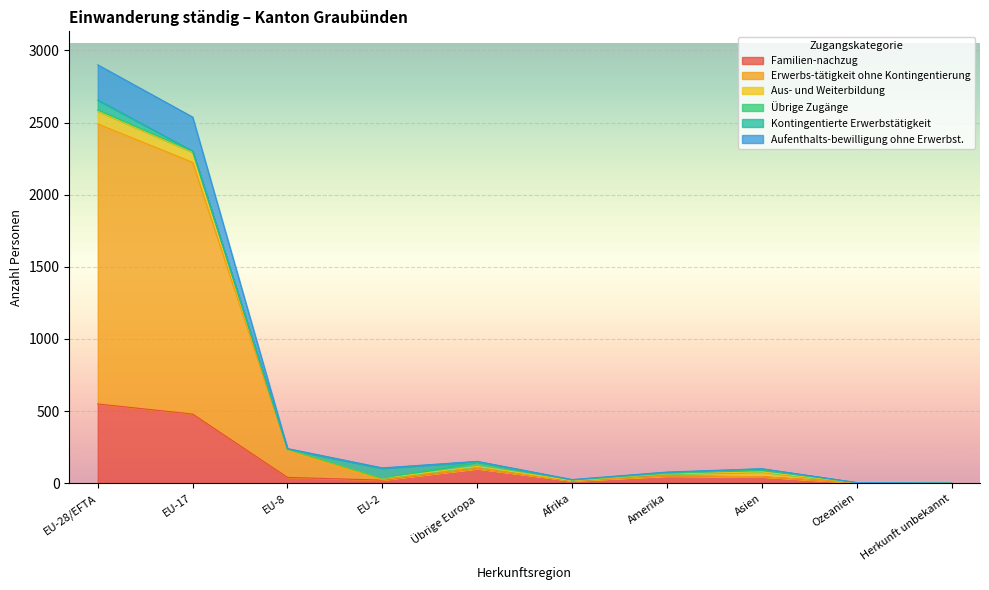

At which label does Erwerbs-tätigkeit ohne Kontingentierung reach its peak?

EU-28/EFTA